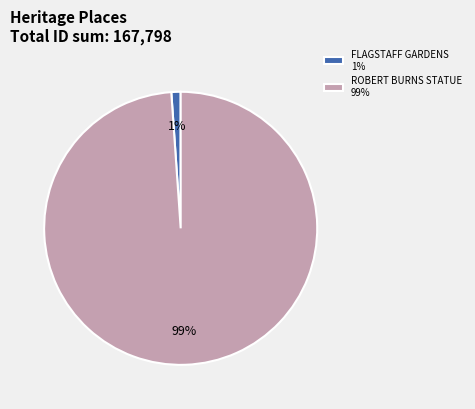

Rank the categories by value from highest to lowest.

ROBERT BURNS STATUE, FLAGSTAFF GARDENS